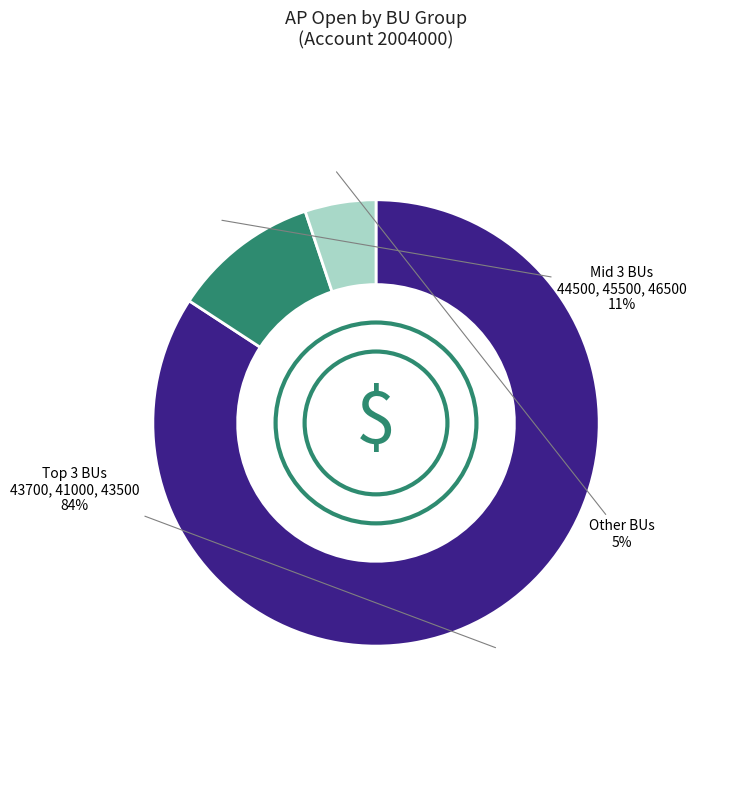

To the nearest percent, what is the difference between the largest and smallest slice percentages?

79%